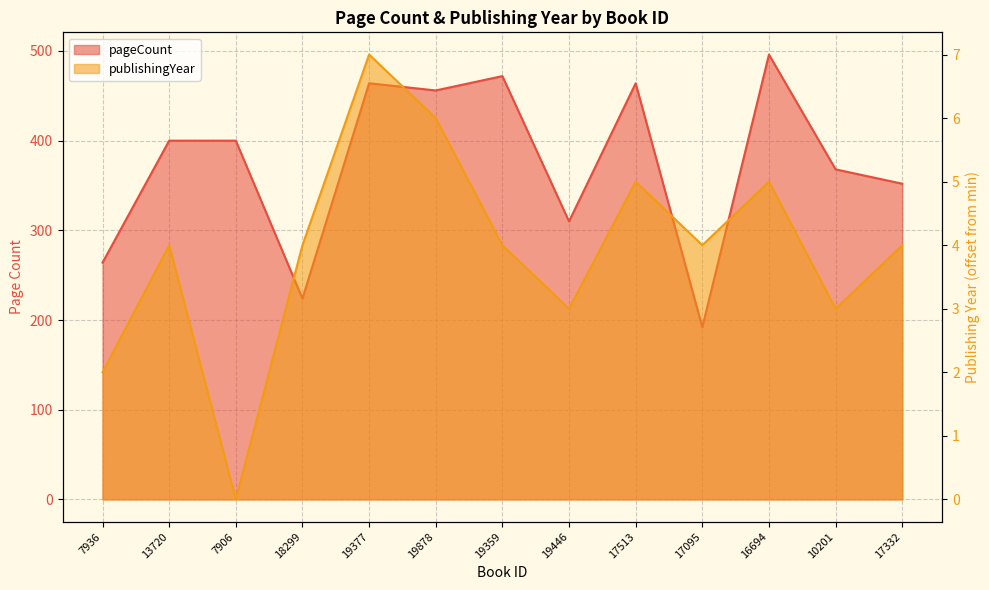

Reading left to right, list all the values displayed in this chart.

pageCount: 7936=264	13720=400	7906=400	18299=224	19377=464	19878=456	19359=472	19446=310	17513=464	17095=192	16694=496	10201=368	17332=352
publishingYear: 7936=2	13720=4	7906=0	18299=4	19377=7	19878=6	19359=4	19446=3	17513=5	17095=4	16694=5	10201=3	17332=4